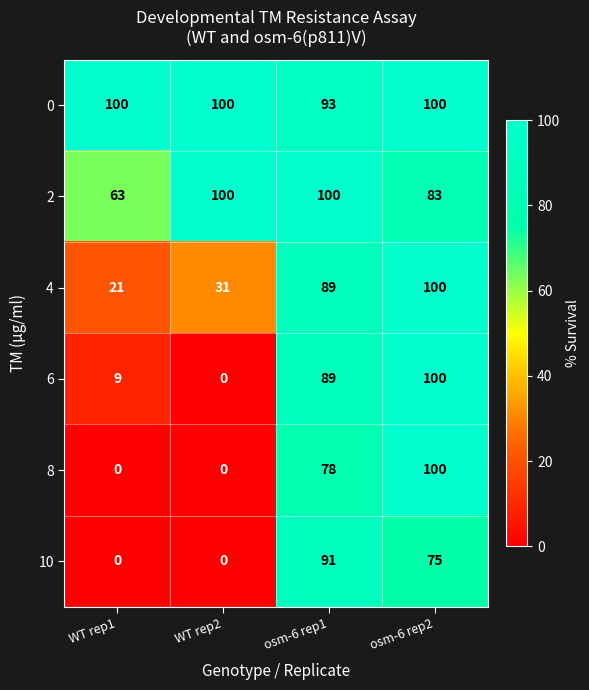

Which series has the largest total across all categories?

0